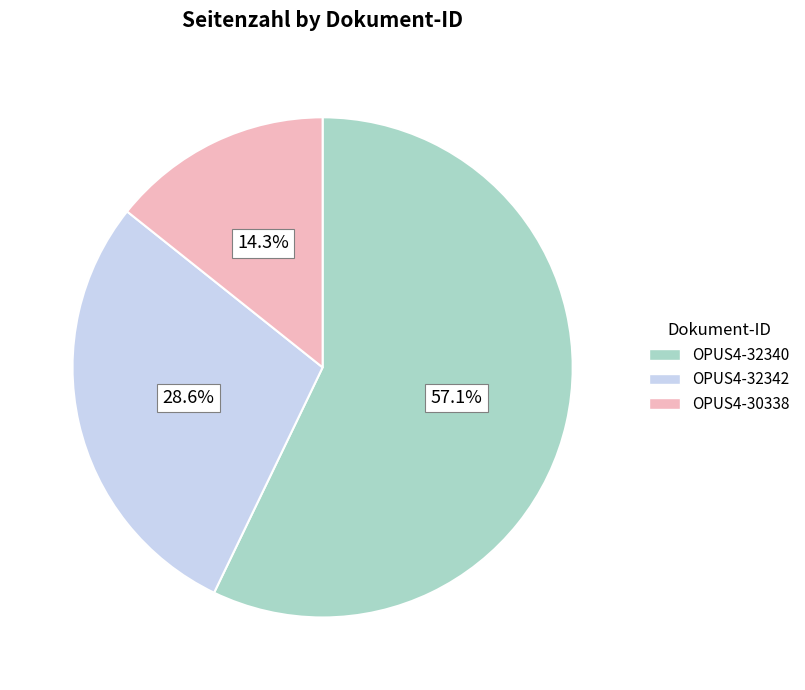

To the nearest percent, what is the average slice percentage?

33%